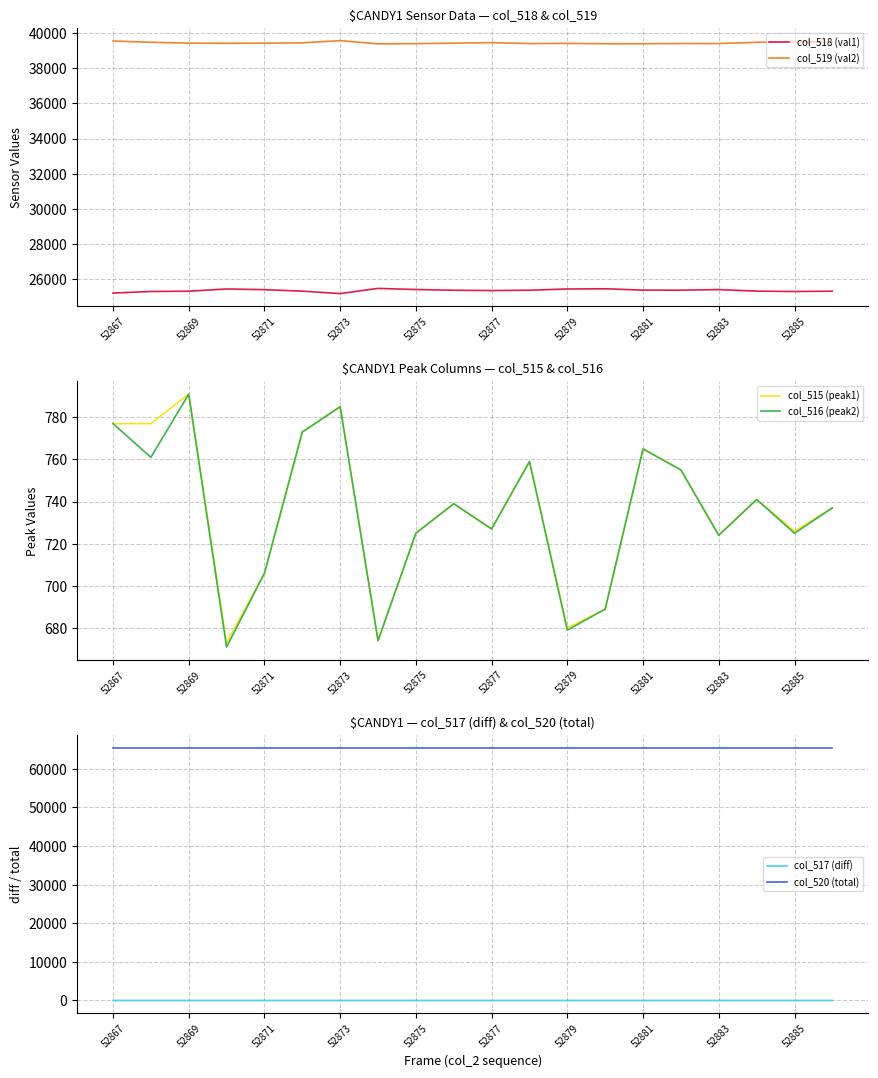

How many lines are shown in the chart?

6